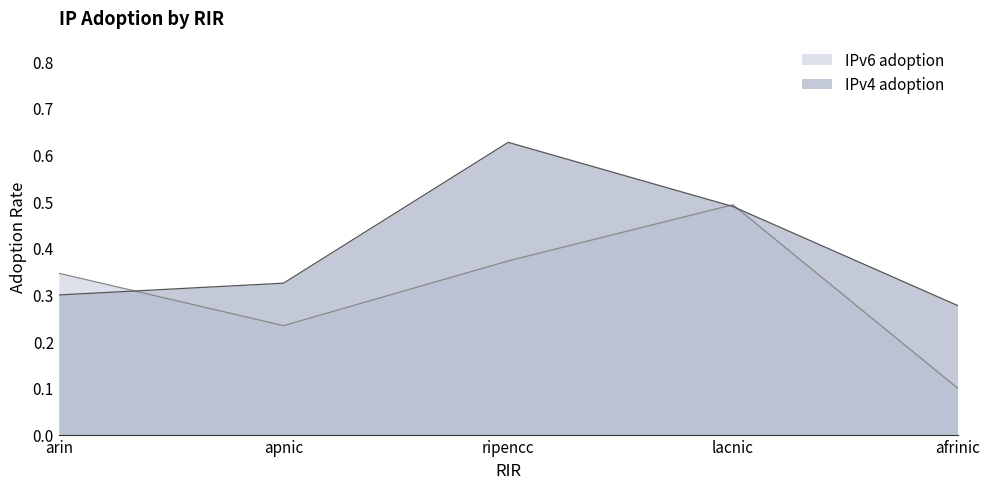

In IPv4 adoption, how many points are higher than both neighbors (excluding endpoints)?

1